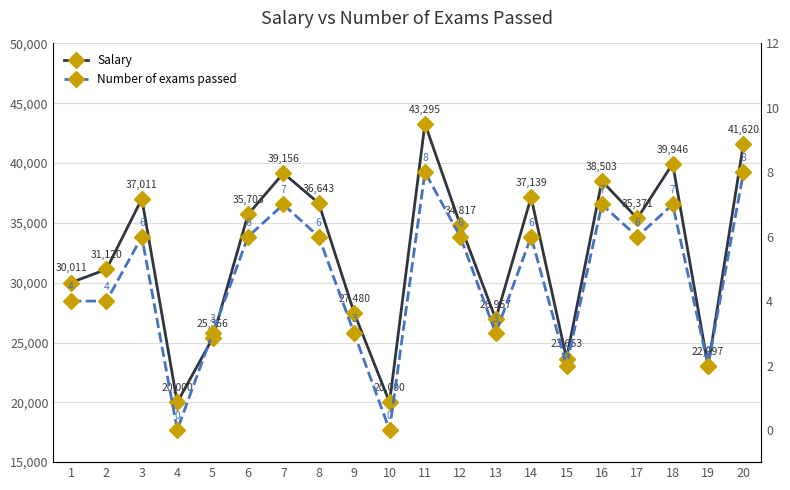

Read the Number of exams passed value at 16.

7